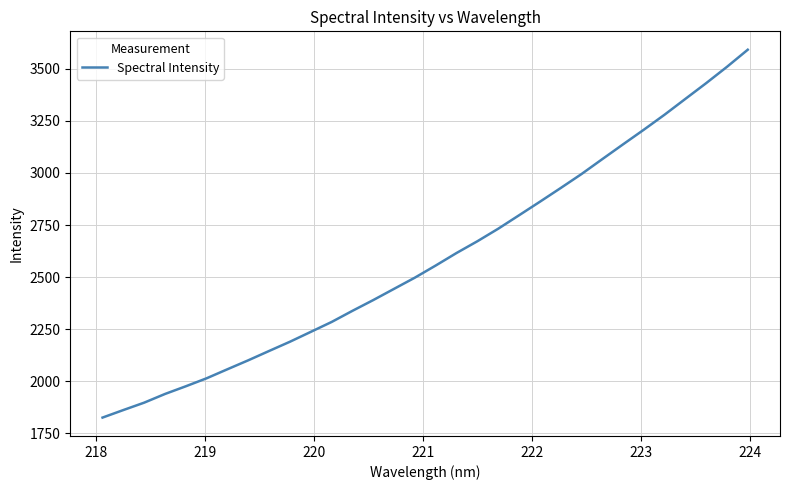

What is the maximum value shown in the chart?

3592.1